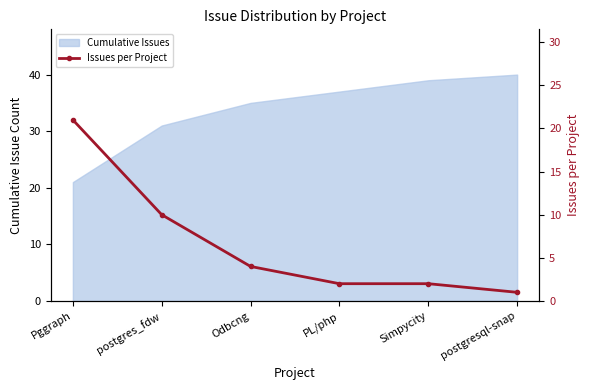

Is it true that the value at PL/php is 2?

True